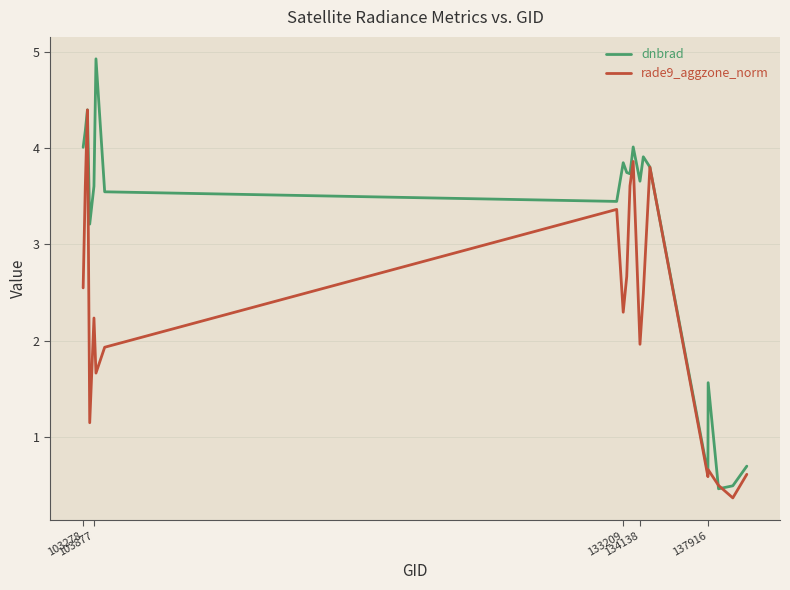

What is the smallest value displayed?

0.4